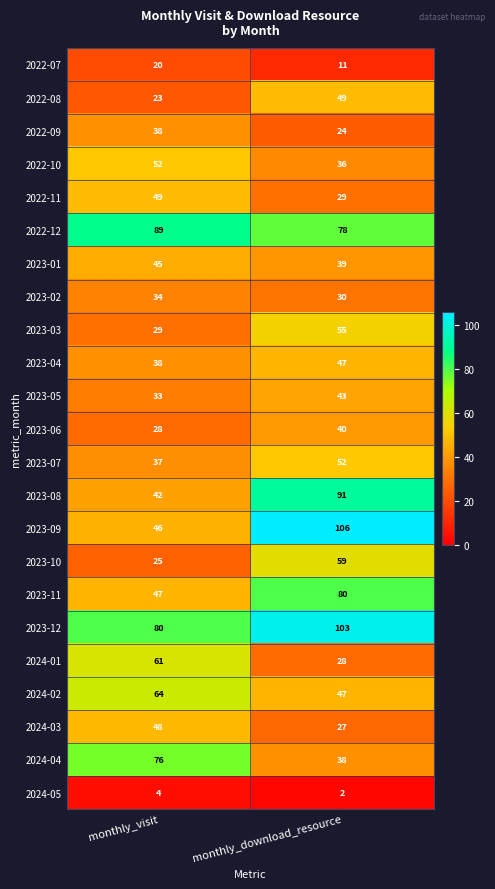

Read the 2022-08 value at monthly_visit, to the nearest 5.

25